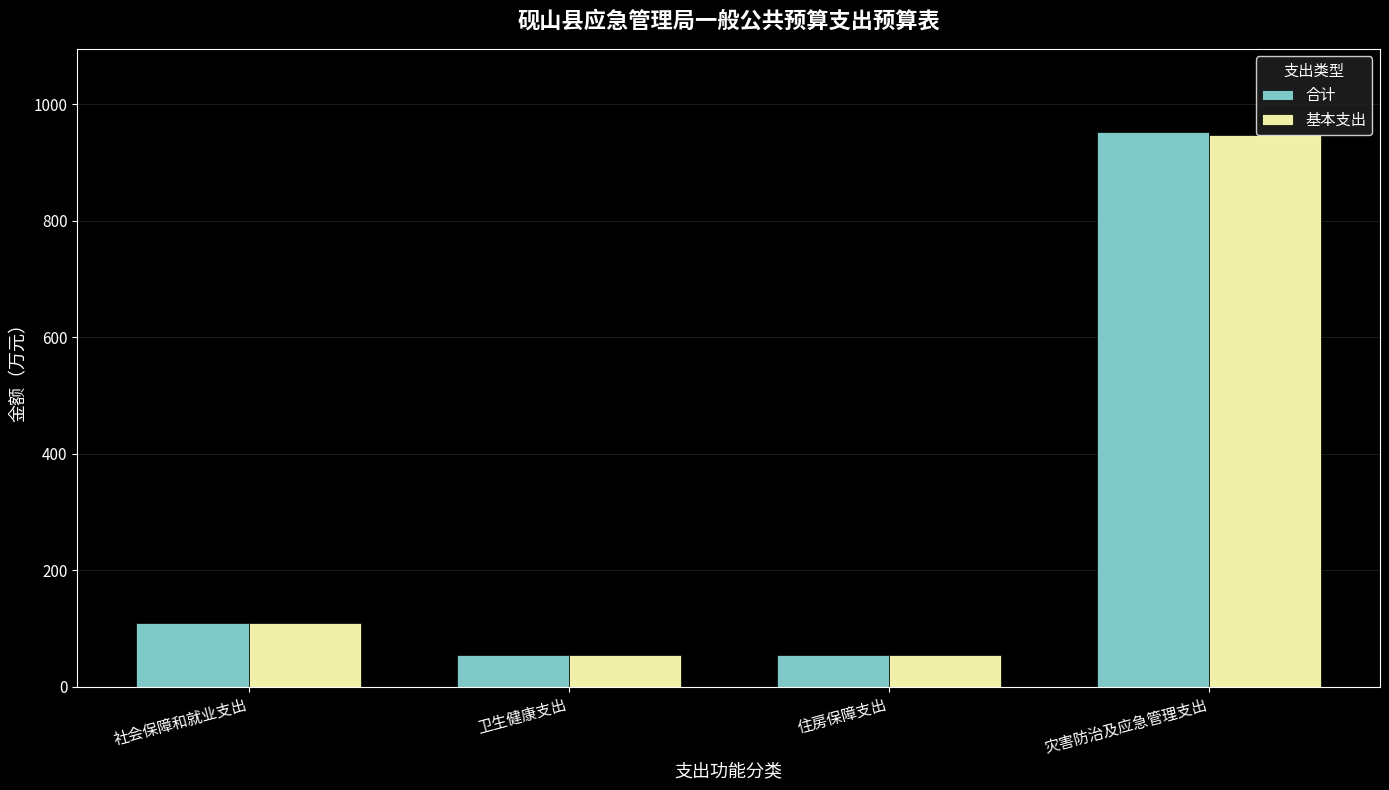

What is the greatest value displayed?

952.6